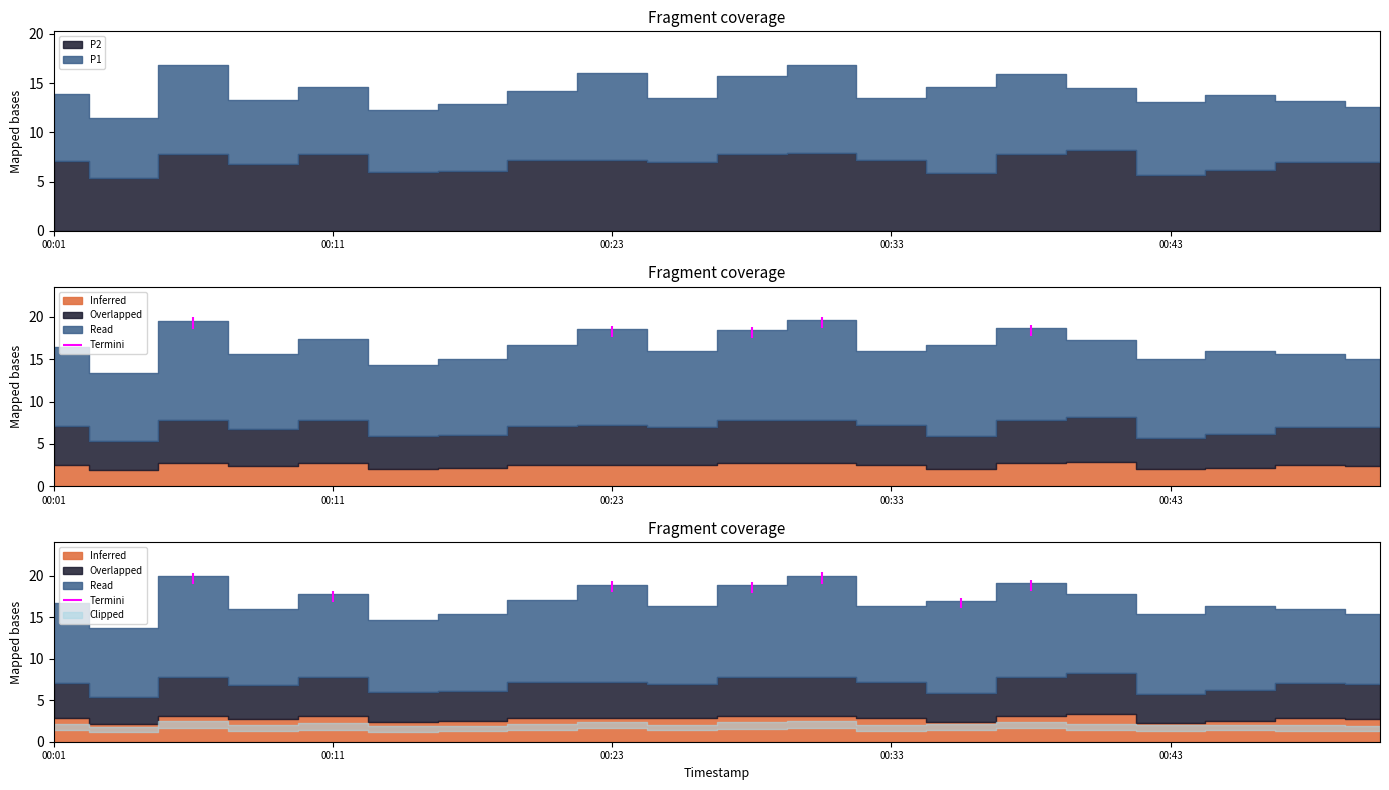

What is the smallest value displayed?

5.4